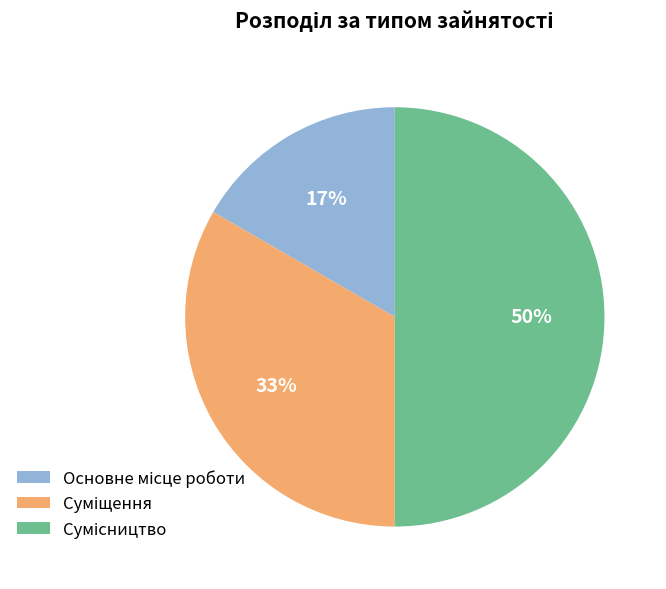

To the nearest percent, what is the difference between the largest and smallest slice percentages?

33%